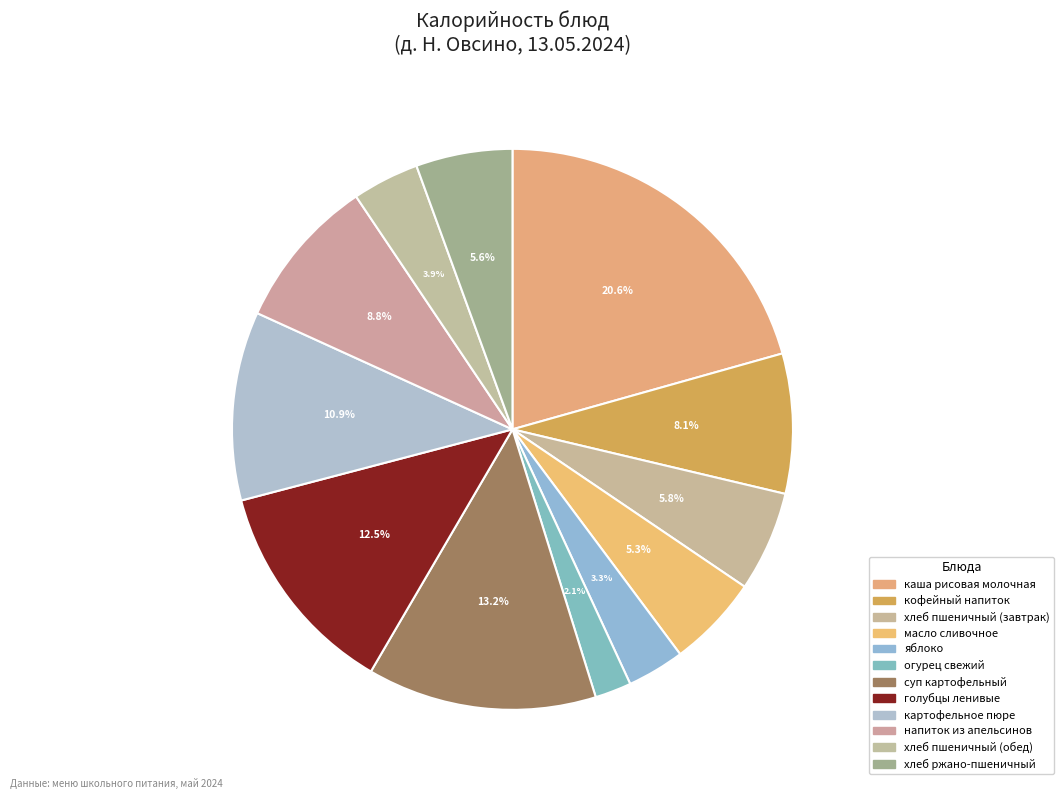

How many slices are in this pie chart?

12